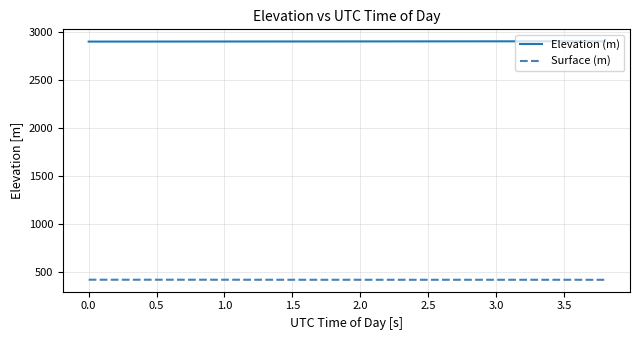

Which series has the largest total across all categories?

Elevation (m)